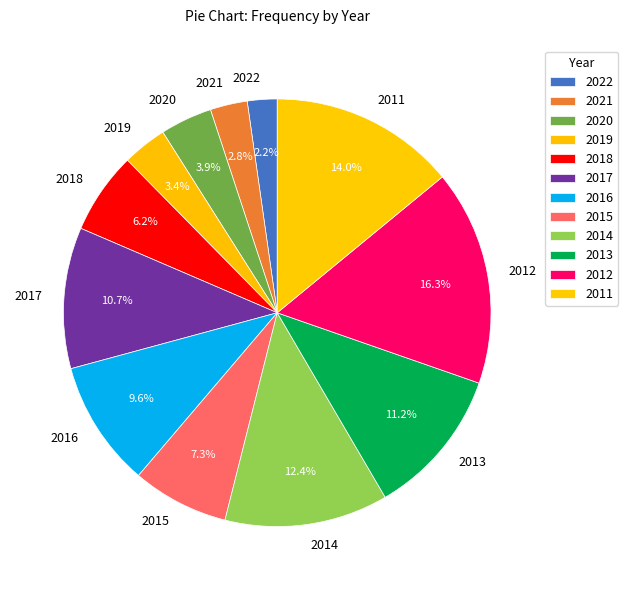

To the nearest percent, what is the combined percentage of 2013 and 2022?

13%